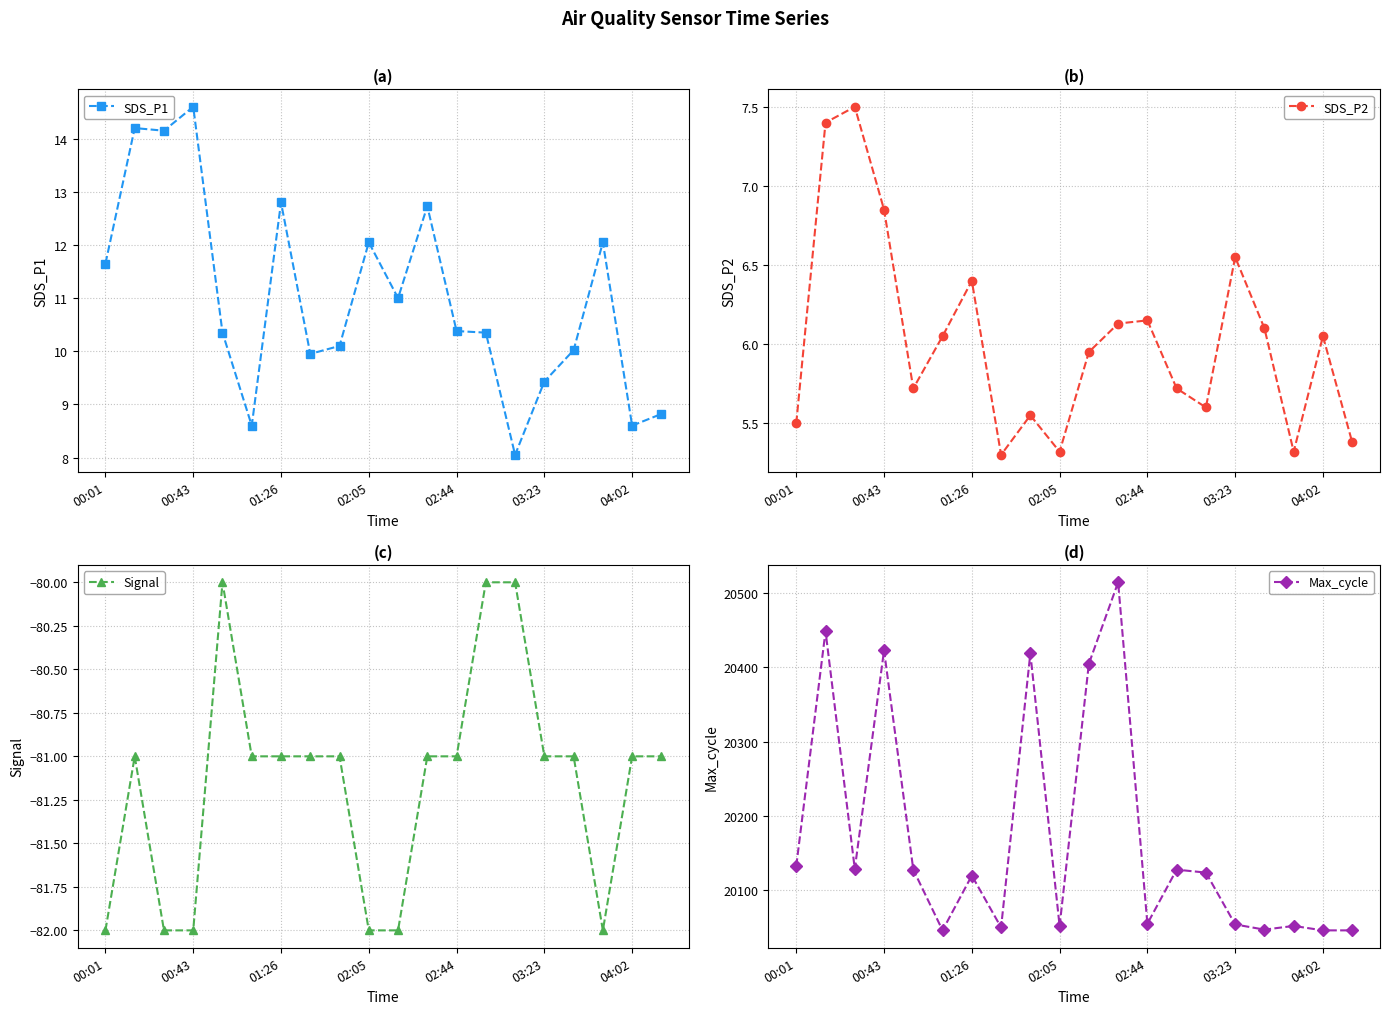

True or false: SDS_P2 and Max_cycle intersect in this chart.

False